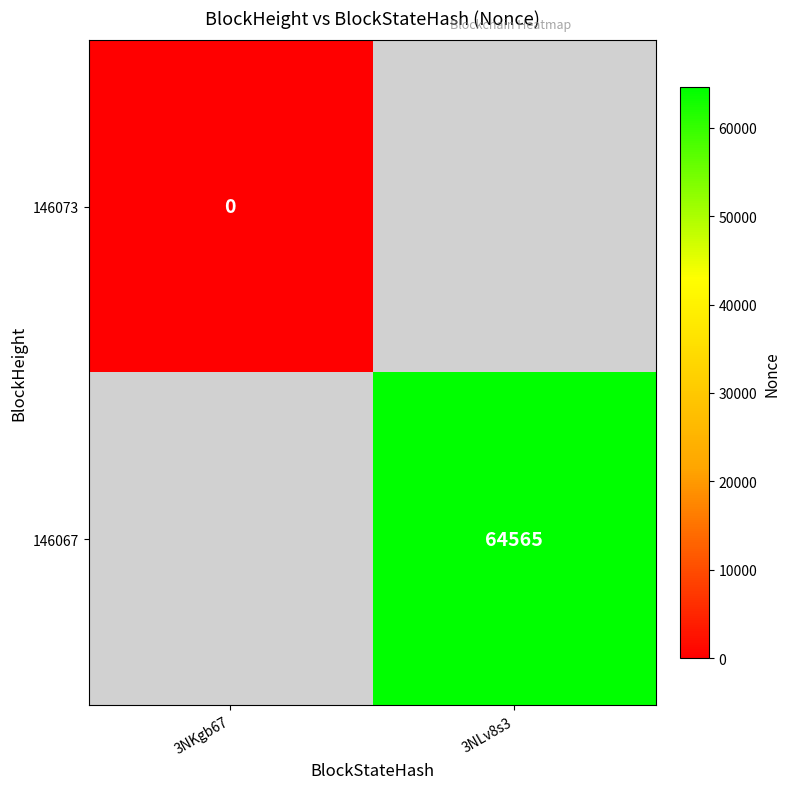

True or false: 146067 has a value of 64565 at 3NLv8s3.

True